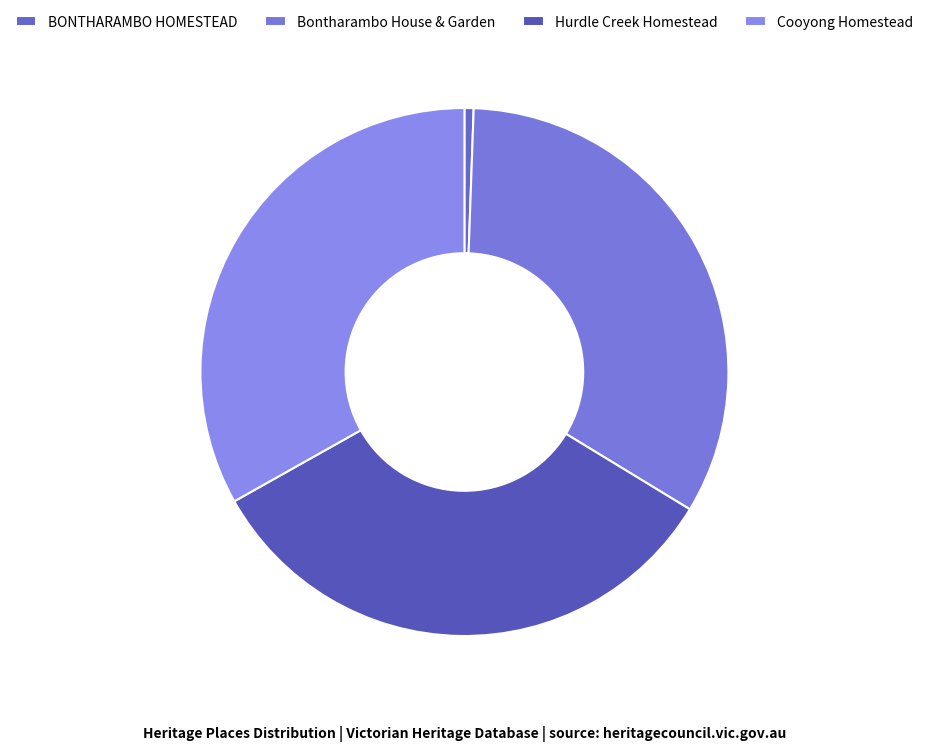

How many slices are in this pie chart?

4